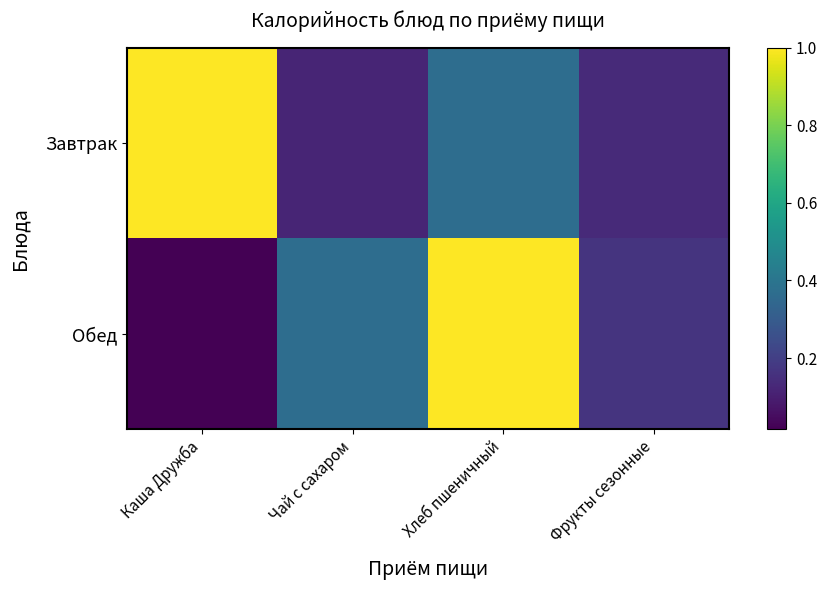

What is the maximum value shown in the chart?

1.0